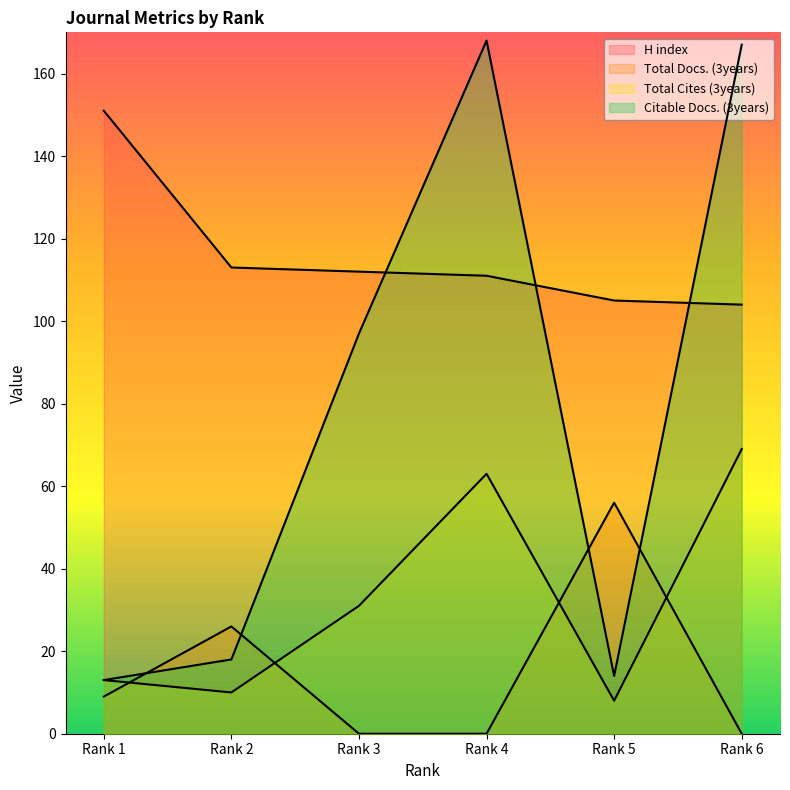

Which series has the largest total across all categories?

H index